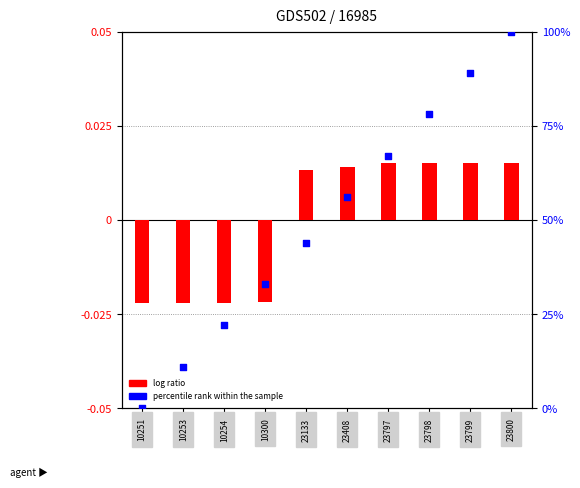

At how many categories does at least one series exceed 25?

7